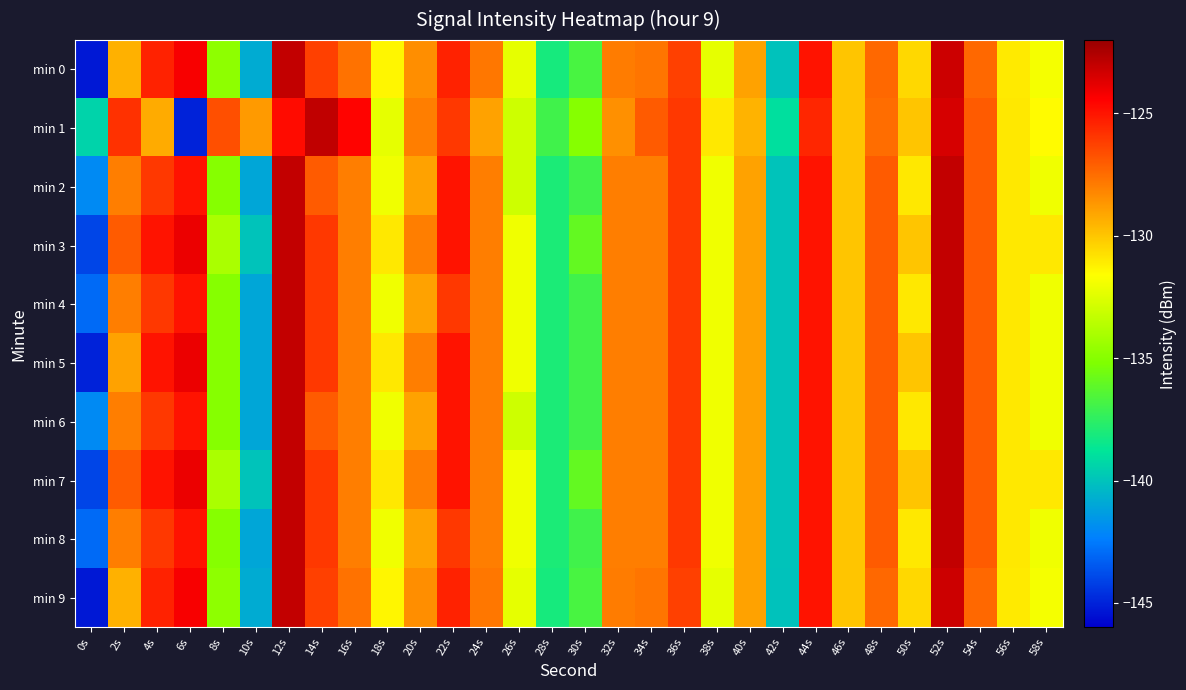

Reading left to right, transcribe all the data shown in this chart.

min 0: 0s=-145.3	2s=-129.4	4s=-125.4	6s=-124.3	8s=-134.8	10s=-140.8	12s=-123.0	14s=-126.2	16s=-127.6	18s=-131.4	20s=-128.5	22s=-125.4	24s=-127.8	26s=-132.3	28s=-138.2	30s=-136.8	32s=-127.9	34s=-127.7	36s=-126.2	38s=-132.3	40s=-129.0	42s=-140.0	44s=-125.0	46s=-130.0	48s=-127.4	50s=-130.5	52s=-123.3	54s=-127.4	56s=-131.0	58s=-131.9
min 1: 0s=-139.4	2s=-125.8	4s=-129.3	6s=-145.0	8s=-126.6	10s=-128.8	12s=-124.7	14s=-123.0	16s=-124.5	18s=-132.3	20s=-128.0	22s=-126.0	24s=-129.0	26s=-133.0	28s=-137.0	30s=-135.0	32s=-128.5	34s=-127.0	36s=-126.0	38s=-131.0	40s=-129.5	42s=-139.0	44s=-125.5	46s=-130.0	48s=-127.5	50s=-130.0	52s=-123.5	54s=-127.0	56s=-131.0	58s=-131.5
min 2: 0s=-142.0	2s=-128.0	4s=-126.0	6s=-125.0	8s=-135.0	10s=-141.0	12s=-123.0	14s=-127.0	16s=-128.0	18s=-132.0	20s=-129.0	22s=-125.0	24s=-128.0	26s=-133.0	28s=-138.0	30s=-137.0	32s=-128.0	34s=-128.0	36s=-126.0	38s=-132.0	40s=-129.0	42s=-140.0	44s=-125.0	46s=-130.0	48s=-127.0	50s=-131.0	52s=-123.0	54s=-127.0	56s=-131.0	58s=-132.0
min 3: 0s=-144.0	2s=-127.0	4s=-125.0	6s=-124.0	8s=-134.0	10s=-140.0	12s=-123.0	14s=-126.0	16s=-128.0	18s=-131.0	20s=-128.0	22s=-125.0	24s=-128.0	26s=-132.0	28s=-138.0	30s=-136.0	32s=-128.0	34s=-128.0	36s=-126.0	38s=-132.0	40s=-129.0	42s=-140.0	44s=-125.0	46s=-130.0	48s=-127.0	50s=-130.0	52s=-123.0	54s=-127.0	56s=-131.0	58s=-131.0
min 4: 0s=-143.0	2s=-128.0	4s=-126.0	6s=-125.0	8s=-135.0	10s=-141.0	12s=-123.0	14s=-126.0	16s=-128.0	18s=-132.0	20s=-129.0	22s=-126.0	24s=-128.0	26s=-132.0	28s=-138.0	30s=-137.0	32s=-128.0	34s=-128.0	36s=-126.0	38s=-132.0	40s=-129.0	42s=-140.0	44s=-125.0	46s=-130.0	48s=-127.0	50s=-131.0	52s=-123.0	54s=-127.0	56s=-131.0	58s=-132.0
min 5: 0s=-145.0	2s=-129.0	4s=-125.0	6s=-124.0	8s=-135.0	10s=-141.0	12s=-123.0	14s=-126.0	16s=-128.0	18s=-131.0	20s=-128.0	22s=-125.0	24s=-128.0	26s=-132.0	28s=-138.0	30s=-137.0	32s=-128.0	34s=-128.0	36s=-126.0	38s=-132.0	40s=-129.0	42s=-140.0	44s=-125.0	46s=-130.0	48s=-127.0	50s=-130.0	52s=-123.0	54s=-127.0	56s=-131.0	58s=-132.0
min 6: 0s=-142.0	2s=-128.0	4s=-126.0	6s=-125.0	8s=-135.0	10s=-141.0	12s=-123.0	14s=-127.0	16s=-128.0	18s=-132.0	20s=-129.0	22s=-125.0	24s=-128.0	26s=-133.0	28s=-138.0	30s=-137.0	32s=-128.0	34s=-128.0	36s=-126.0	38s=-132.0	40s=-129.0	42s=-140.0	44s=-125.0	46s=-130.0	48s=-127.0	50s=-131.0	52s=-123.0	54s=-127.0	56s=-131.0	58s=-132.0
min 7: 0s=-144.0	2s=-127.0	4s=-125.0	6s=-124.0	8s=-134.0	10s=-140.0	12s=-123.0	14s=-126.0	16s=-128.0	18s=-131.0	20s=-128.0	22s=-125.0	24s=-128.0	26s=-132.0	28s=-138.0	30s=-136.0	32s=-128.0	34s=-128.0	36s=-126.0	38s=-132.0	40s=-129.0	42s=-140.0	44s=-125.0	46s=-130.0	48s=-127.0	50s=-130.0	52s=-123.0	54s=-127.0	56s=-131.0	58s=-131.0
min 8: 0s=-143.0	2s=-128.0	4s=-126.0	6s=-125.0	8s=-135.0	10s=-141.0	12s=-123.0	14s=-126.0	16s=-128.0	18s=-132.0	20s=-129.0	22s=-126.0	24s=-128.0	26s=-132.0	28s=-138.0	30s=-137.0	32s=-128.0	34s=-128.0	36s=-126.0	38s=-132.0	40s=-129.0	42s=-140.0	44s=-125.0	46s=-130.0	48s=-127.0	50s=-131.0	52s=-123.0	54s=-127.0	56s=-131.0	58s=-132.0
min 9: 0s=-145.3	2s=-129.4	4s=-125.4	6s=-124.3	8s=-134.8	10s=-140.8	12s=-123.0	14s=-126.2	16s=-127.6	18s=-131.4	20s=-128.5	22s=-125.4	24s=-127.8	26s=-132.3	28s=-138.2	30s=-136.8	32s=-127.9	34s=-127.7	36s=-126.2	38s=-132.3	40s=-129.0	42s=-140.0	44s=-125.0	46s=-130.0	48s=-127.4	50s=-130.5	52s=-123.3	54s=-127.4	56s=-131.0	58s=-131.9